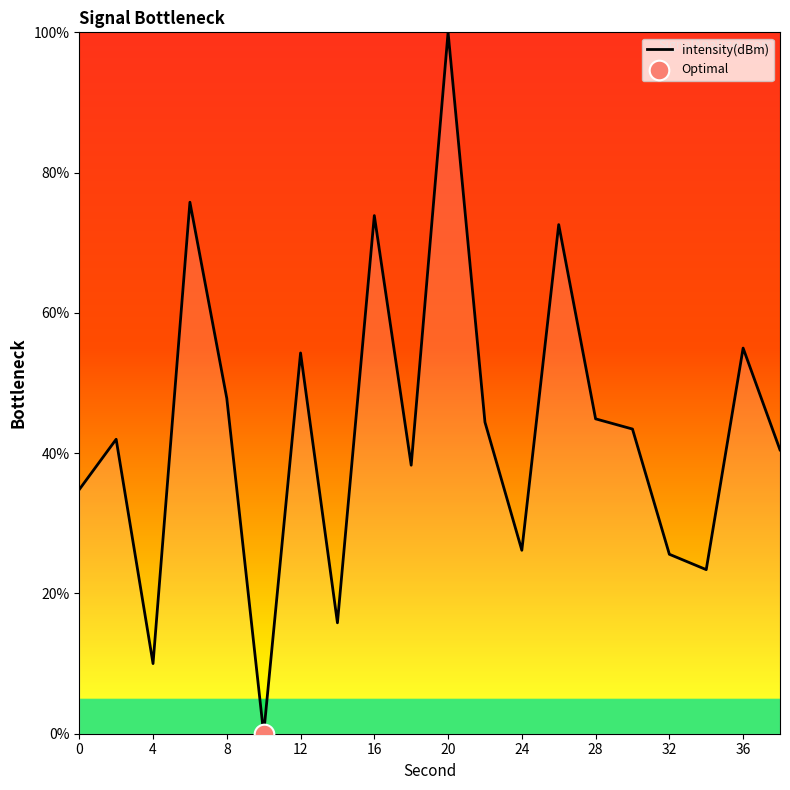

What is the maximum value shown in the chart?

100.0